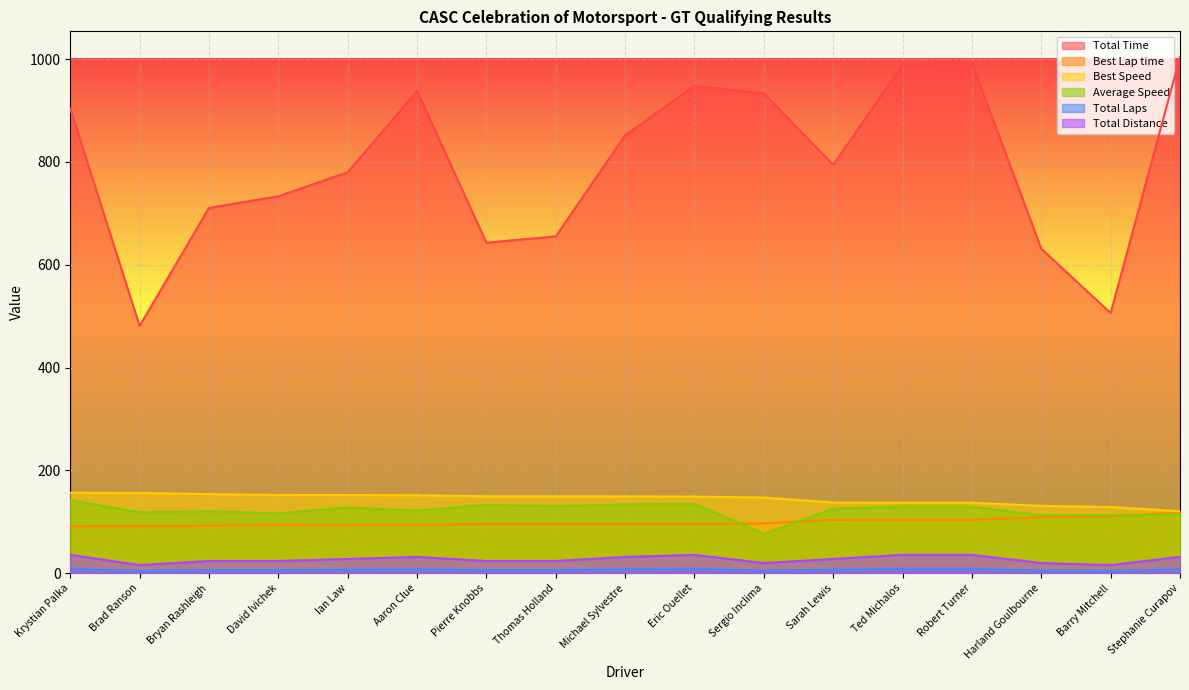

True or false: Total Laps and Best Speed cross at least once.

False